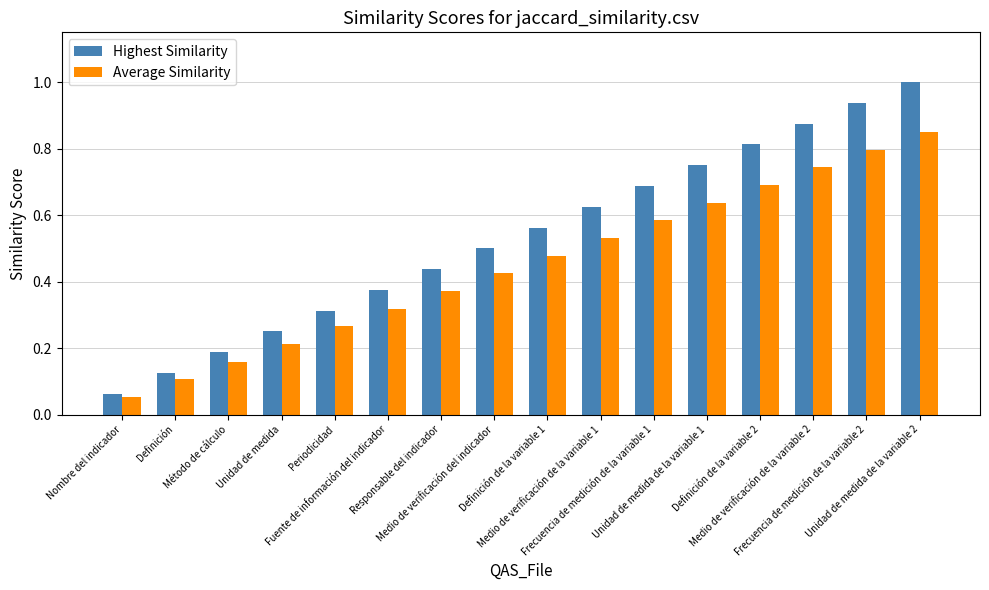

What is the highest value of the Highest Similarity series?

1.0